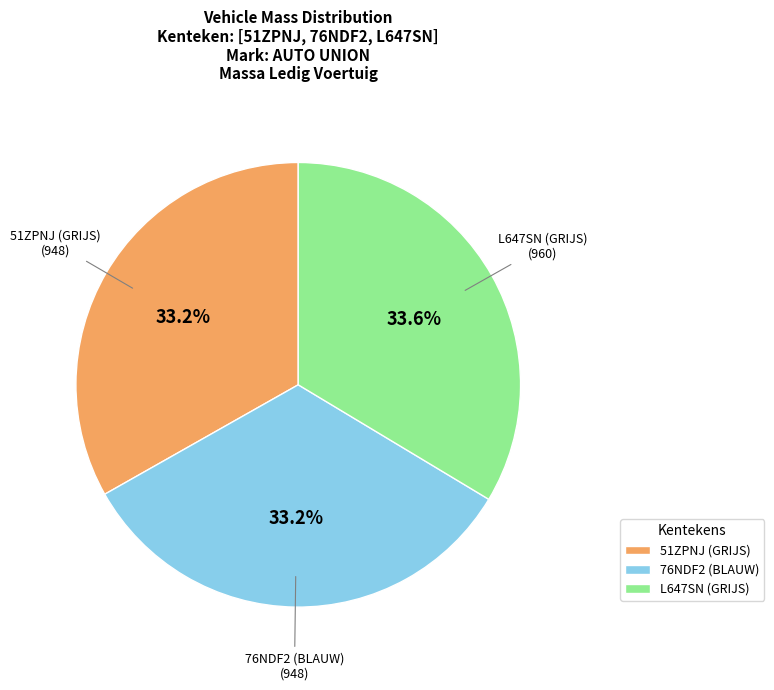

How many slices are in this pie chart?

3